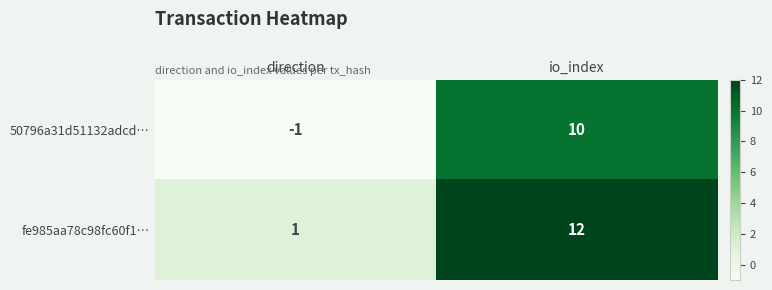

Where is 50796a31d51132adcd… nearest to the value 4?

direction